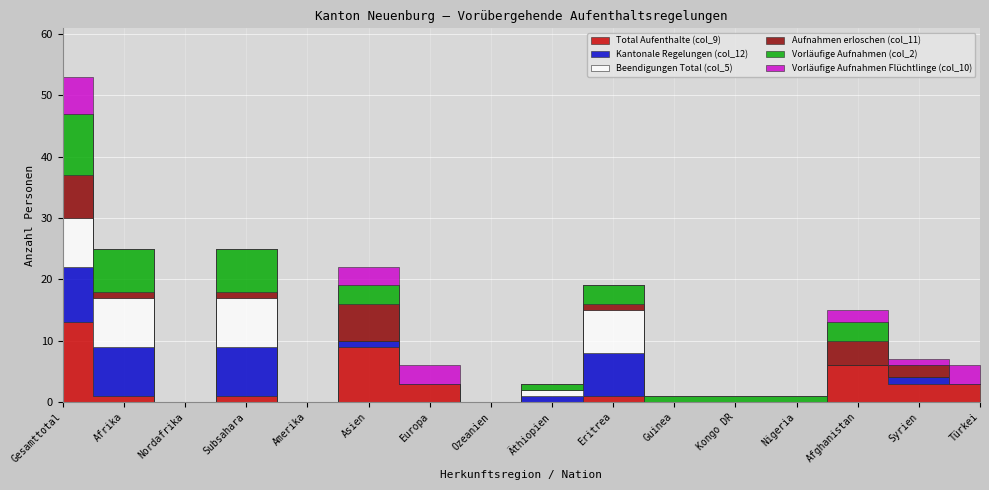

The Aufnahmen erloschen (col_11) series shows 7 at Gesamttotal. True or false?

True